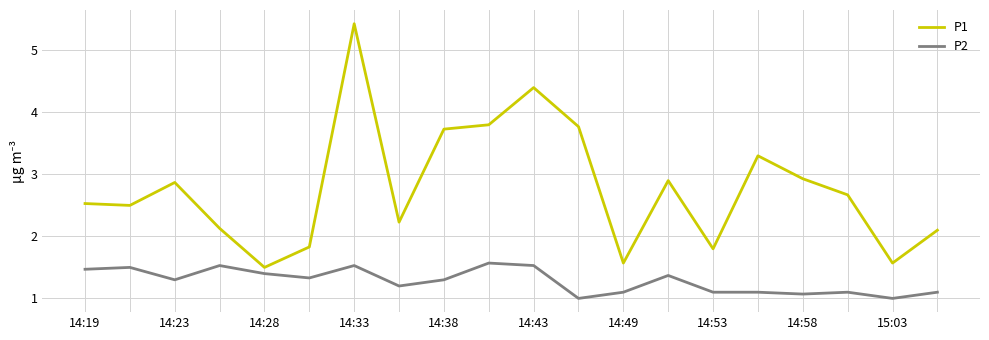

What is the highest value of the P2 series?

1.6